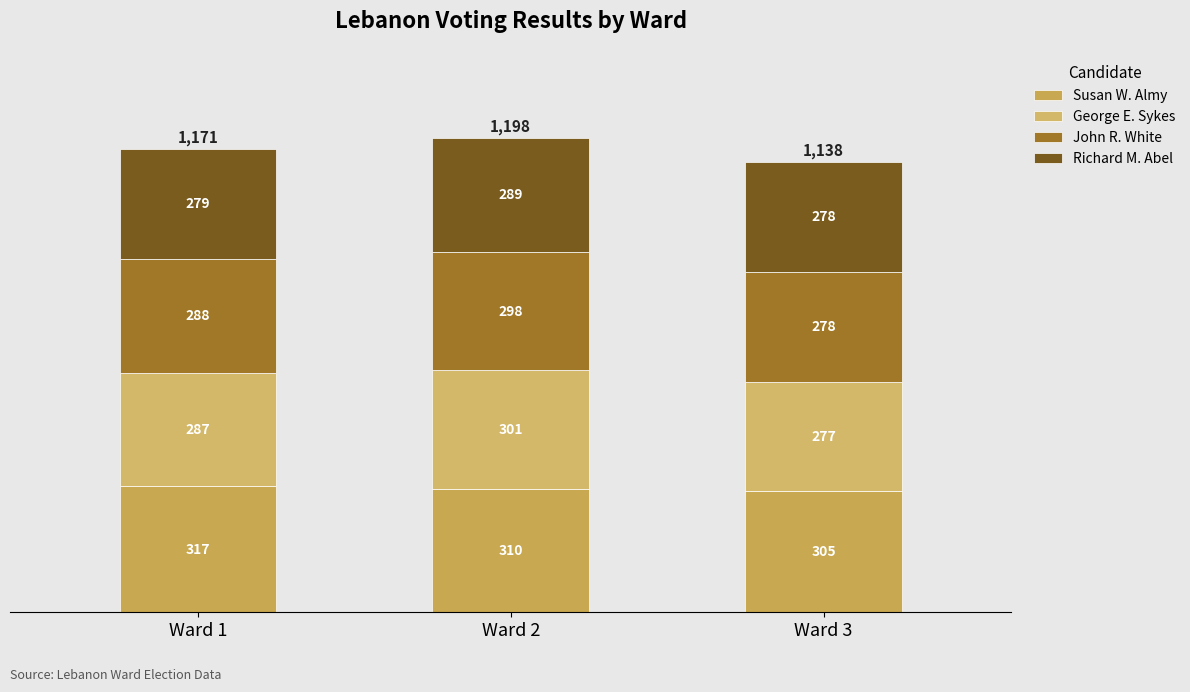

How many data points does each series have?

3